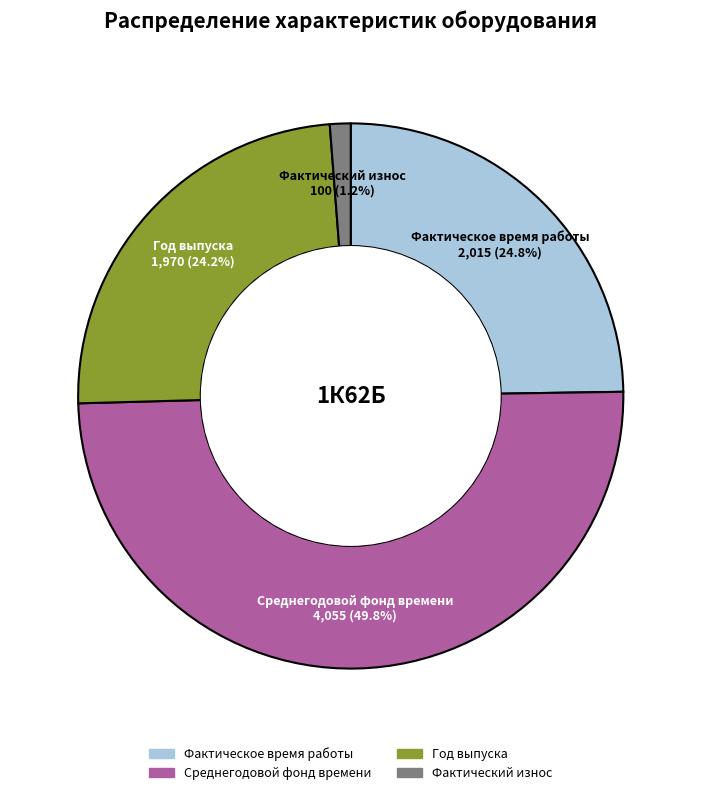

Which slice is the smallest?

Фактический износ